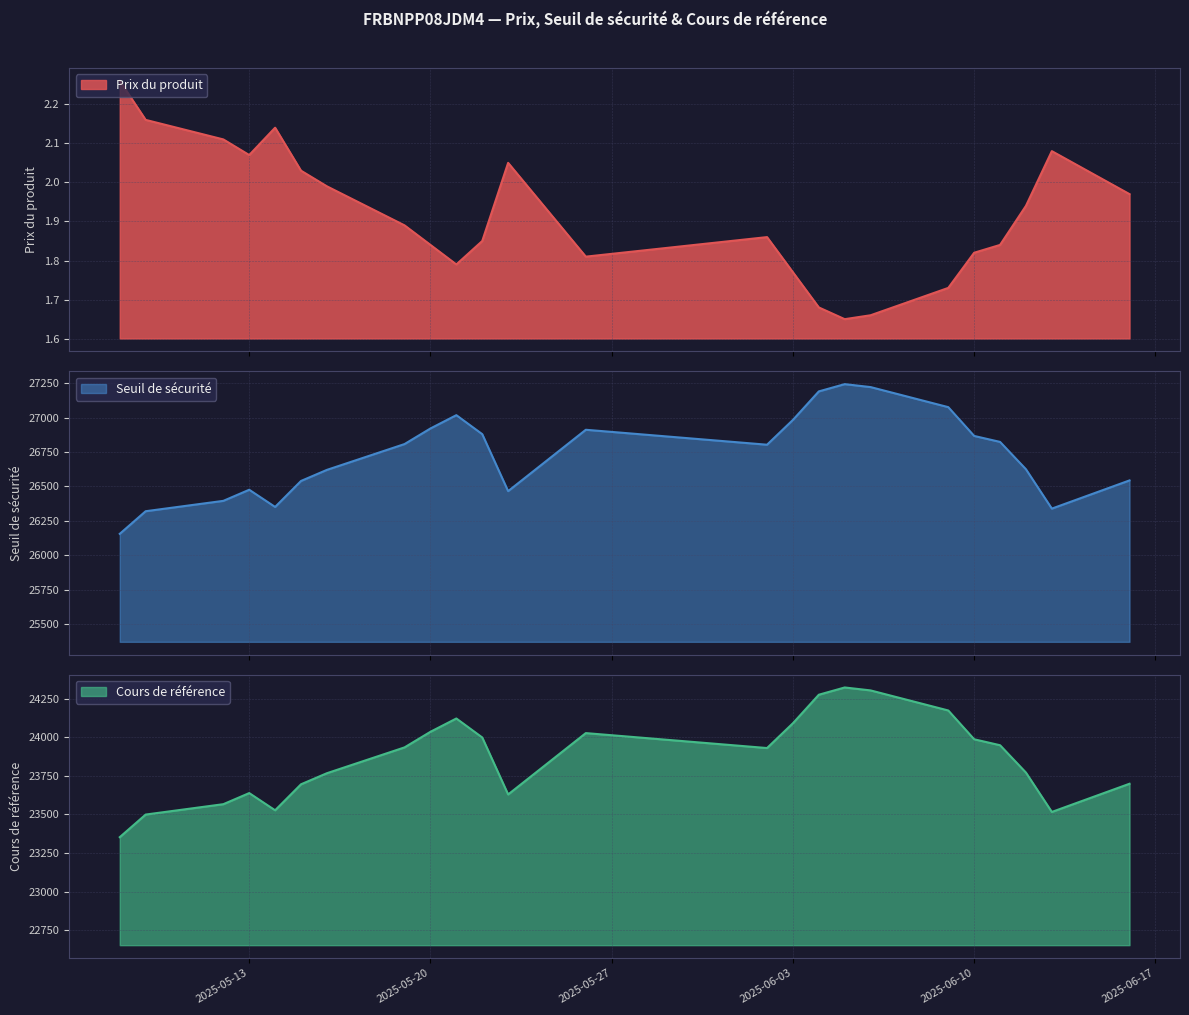

Is the value of Prix du produit at 2025-06-06 greater than the value of Seuil de sécurité at 2025-05-13?

No